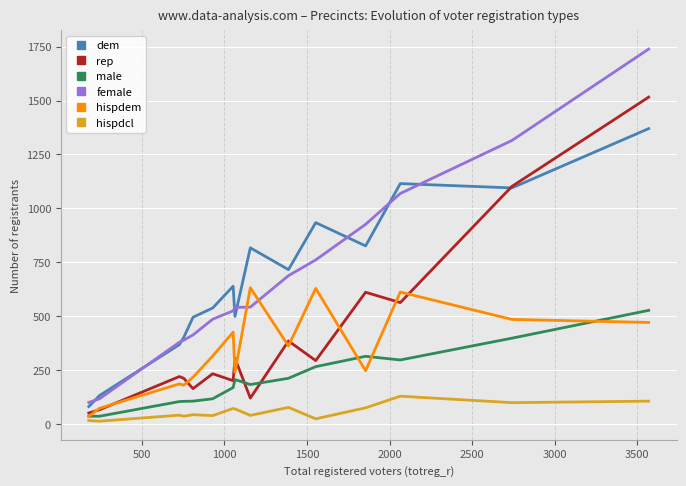

Which series has the largest range (max minus min)?

female